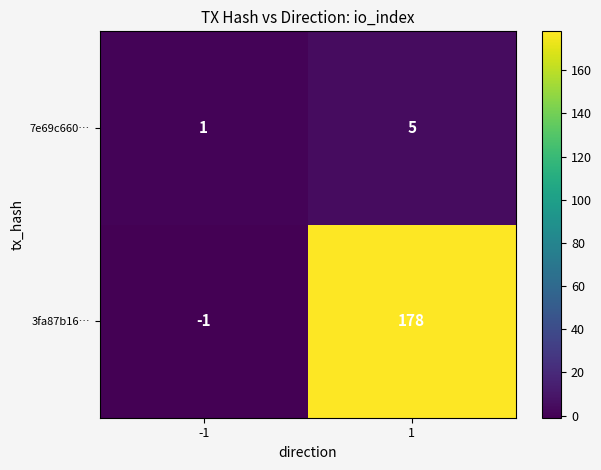

The 7e69c660… series shows 9 at 1. True or false?

False